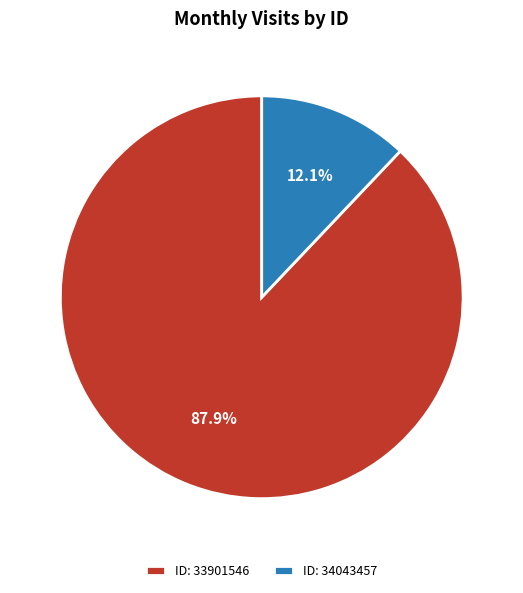

What is the total percentage of ID: 33901546 and ID: 34043457?

100.0%